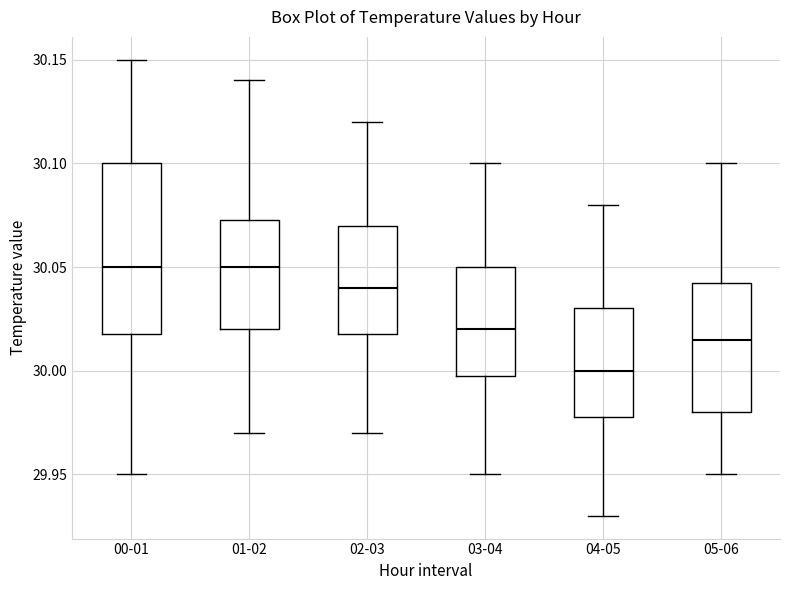

Which box is the tallest, from its lower edge to its upper edge?

00-01